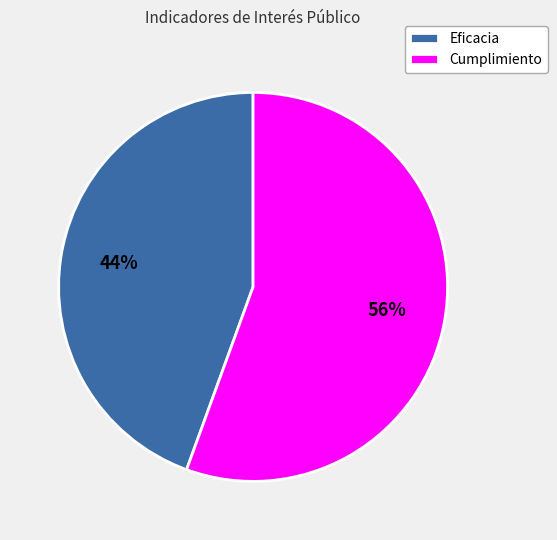

Which has a higher value, Eficacia or Cumplimiento?

Cumplimiento